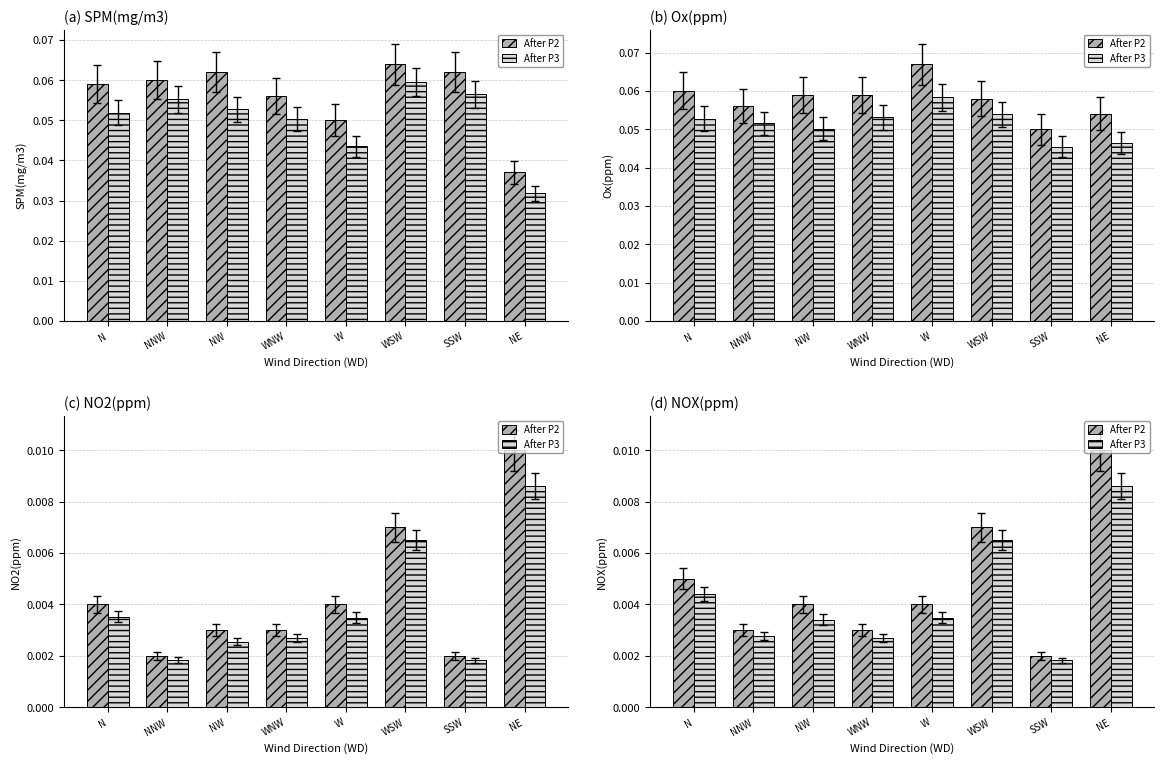

How many bars are there in each group?

2